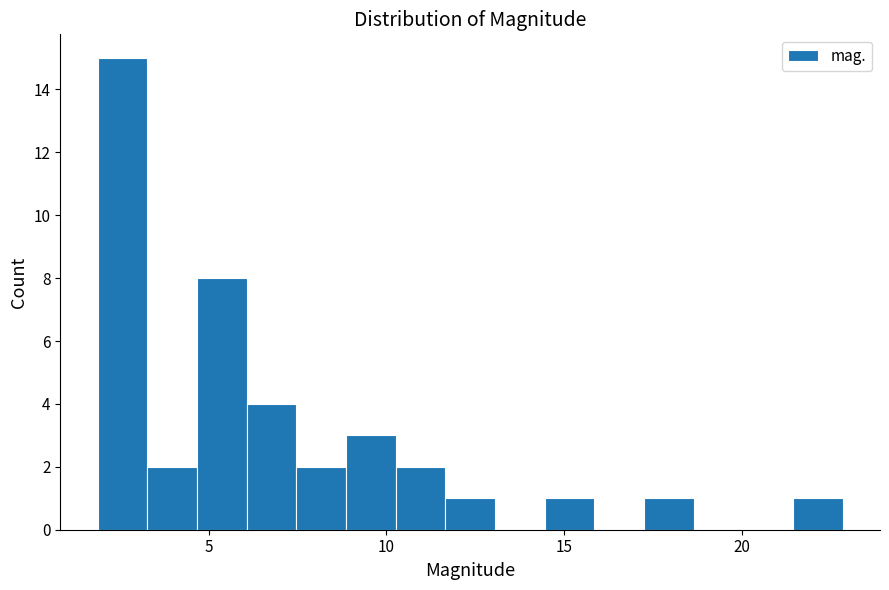

Read against the x-axis, roughly where is the centre of the tallest bar?

2.5